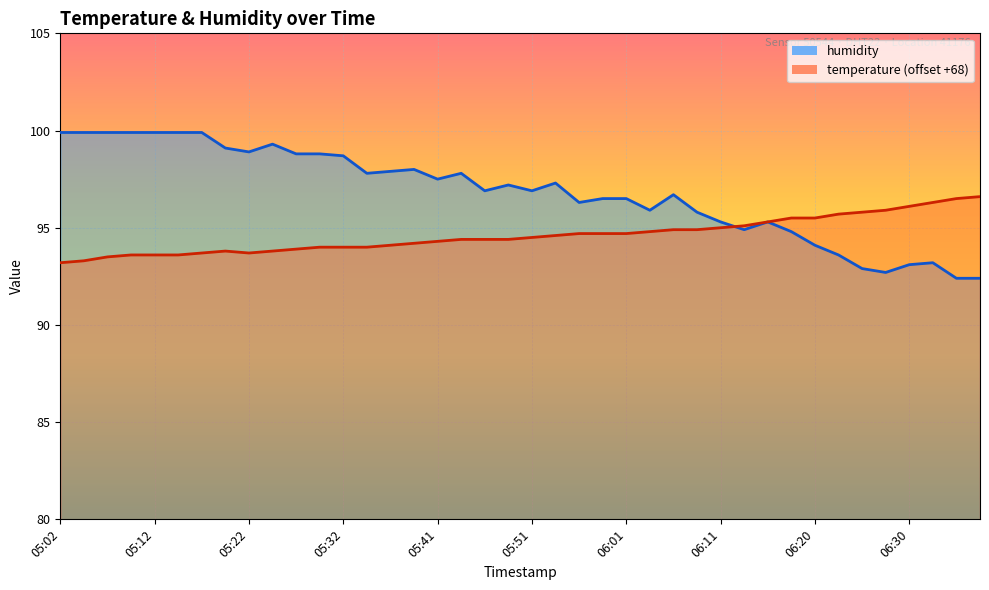

Which label corresponds to the smallest value in the chart?

06:35